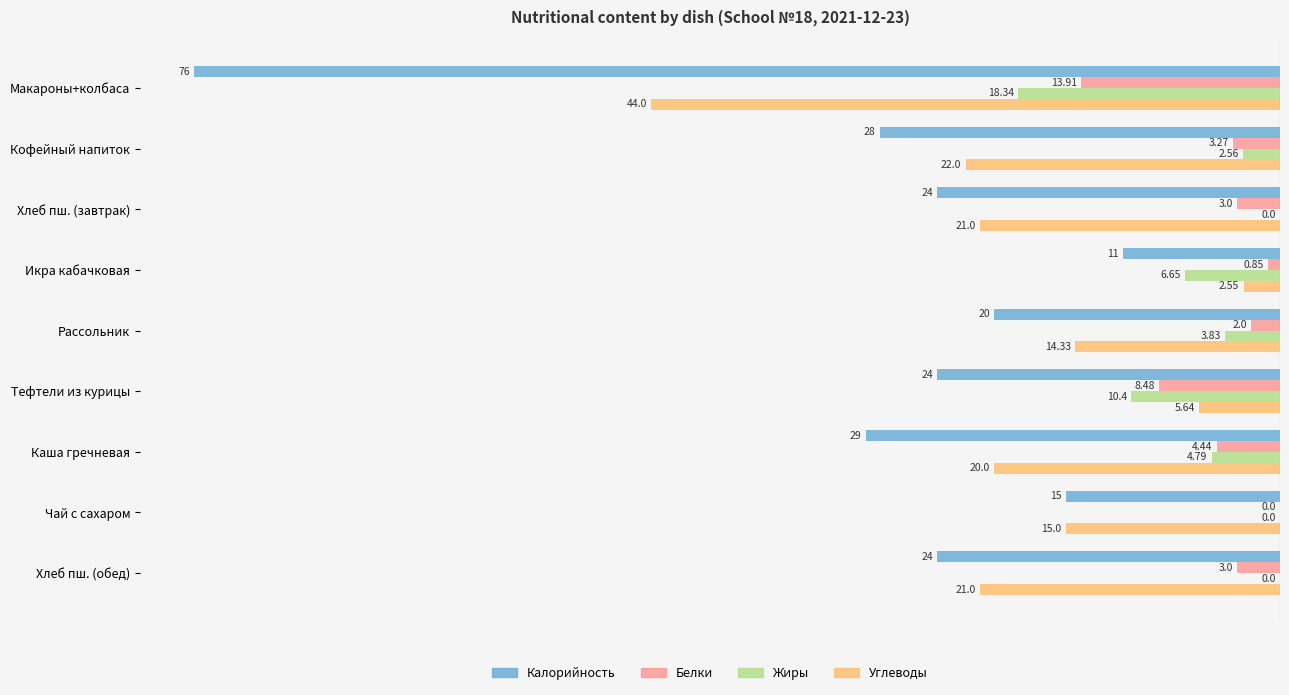

Reading left to right, extract all data points from this chart.

Калорийность: -76.0	-28.0	-24.0	-11.0	-20.0	-24.0	-29.0	-15.0	-24.0
Белки: -13.9	-3.3	-3.0	-0.8	-2.0	-8.5	-4.4	0.0	-3.0
Жиры: -18.3	-2.6	0.0	-6.7	-3.8	-10.4	-4.8	0.0	0.0
Углеводы: -44.0	-22.0	-21.0	-2.5	-14.3	-5.6	-20.0	-15.0	-21.0